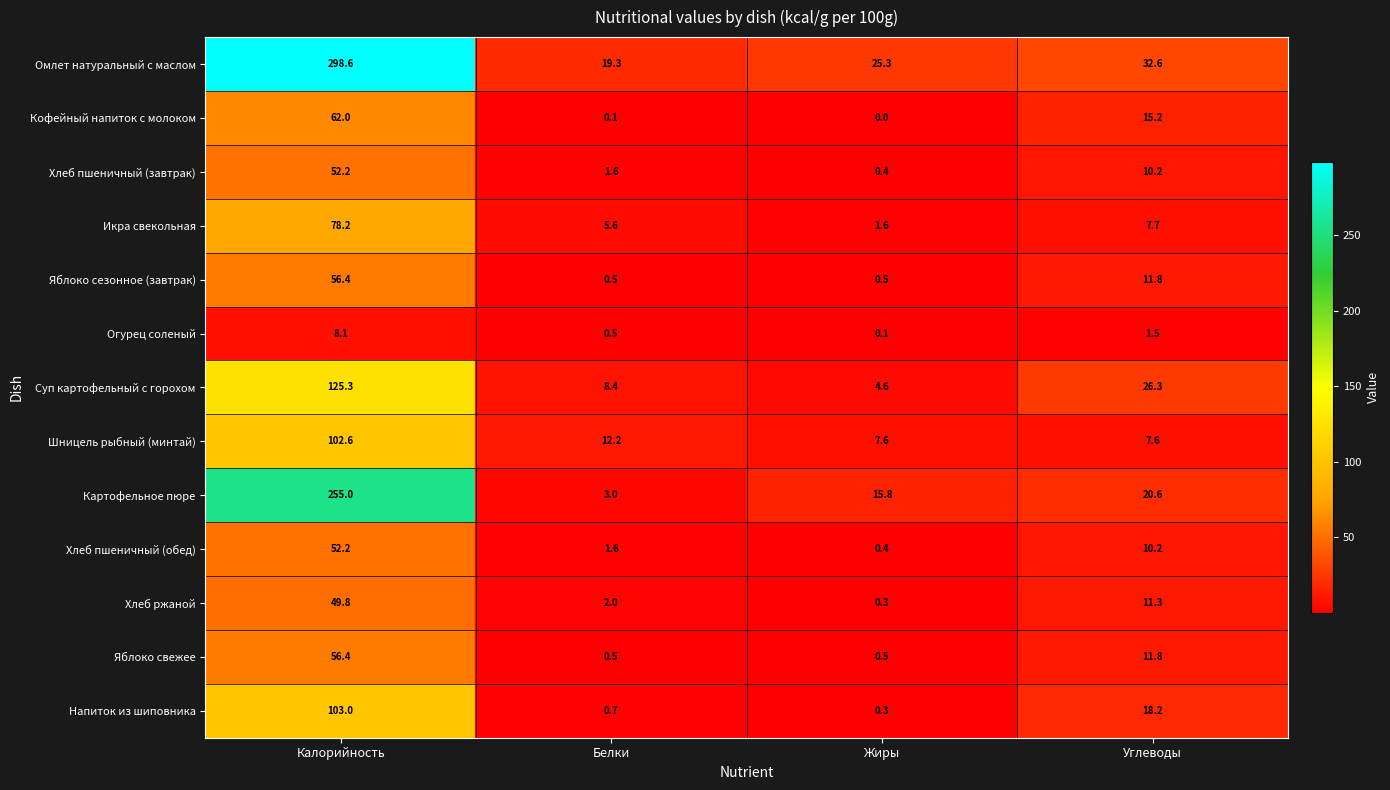

At which label is Хлеб ржаной closest to 25?

Углеводы